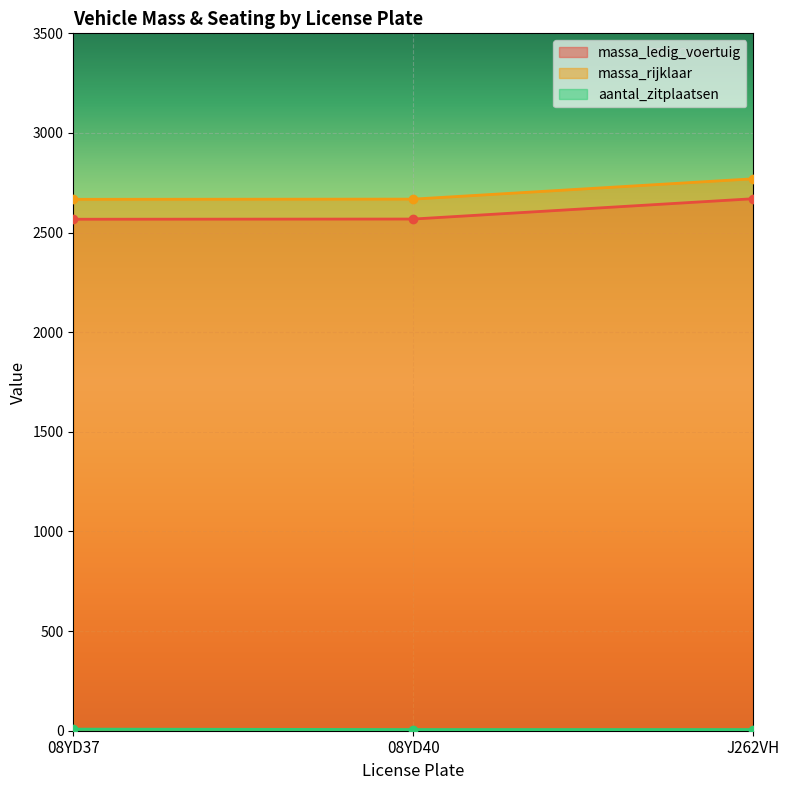

What is the minimum value shown in the chart?

6